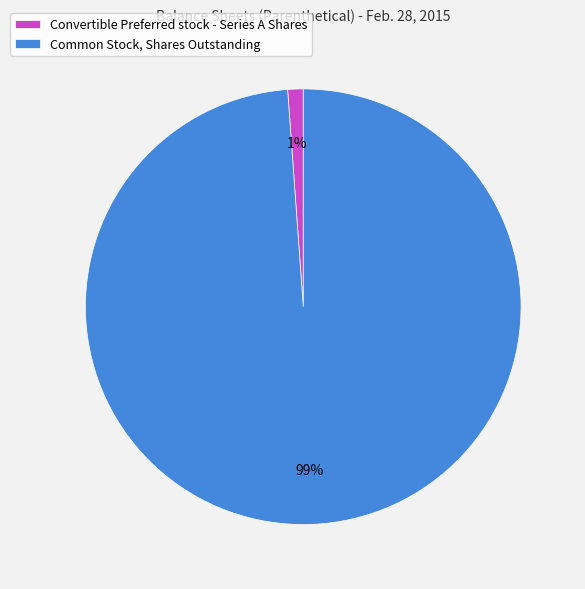

Does Common Stock, Shares Outstanding account for over 50% of the chart?

Yes